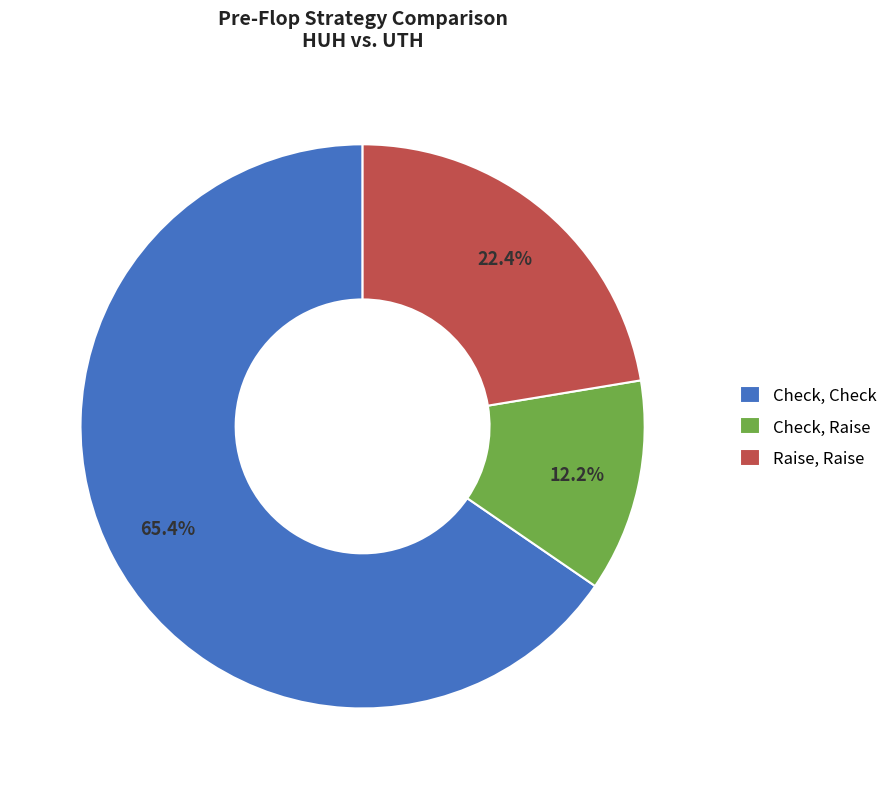

Which slice is the largest?

Check, Check